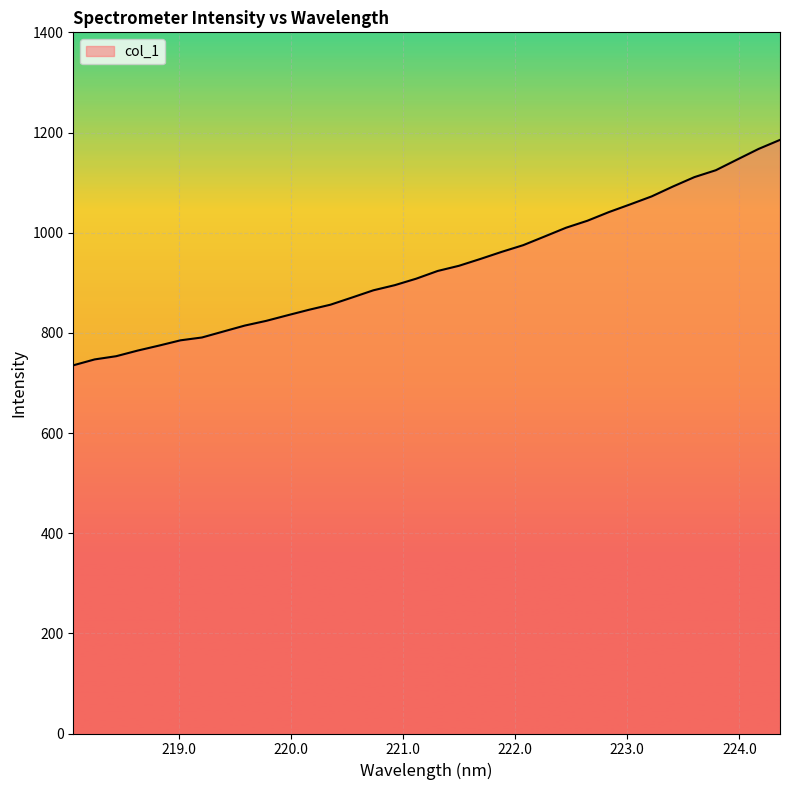

What is the difference between the maximum and minimum values?

450.1